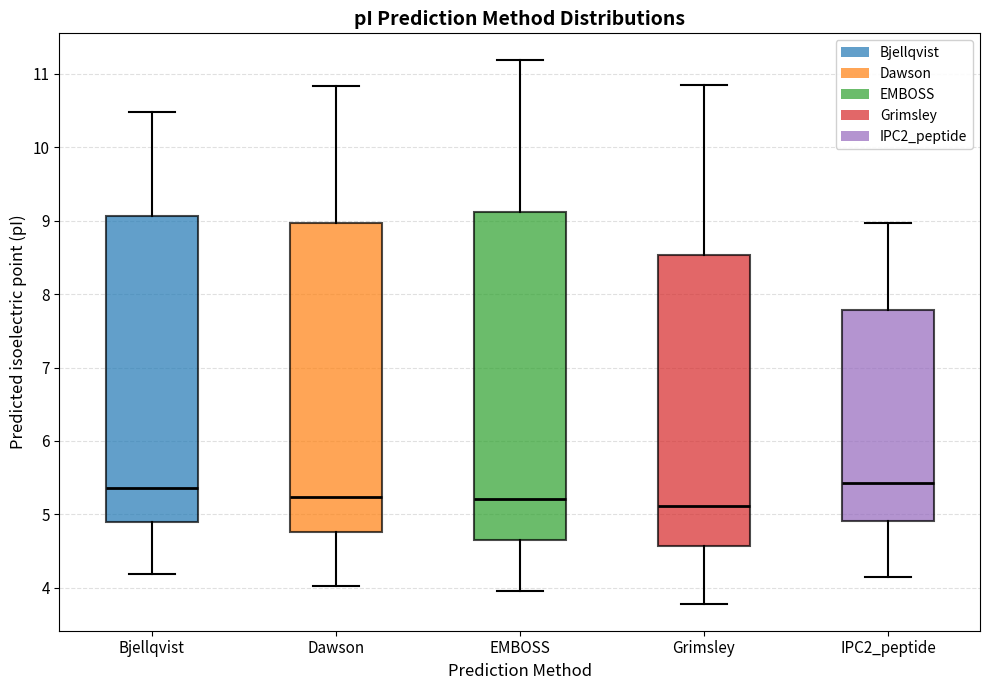

Where does the median line of the box for Dawson sit on the y-axis? The values are not printed on the chart, so give them approximately, as read against the axis.

5.2